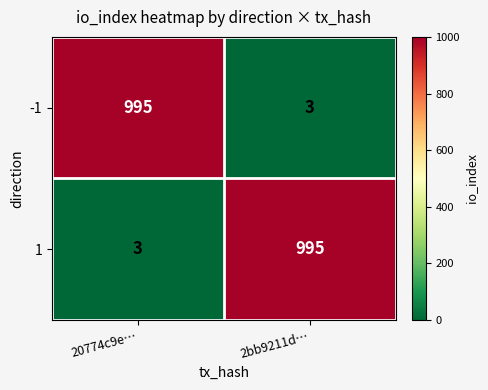

Reading left to right, what are all the values shown in this chart?

-1: 995	3
1: 3	995